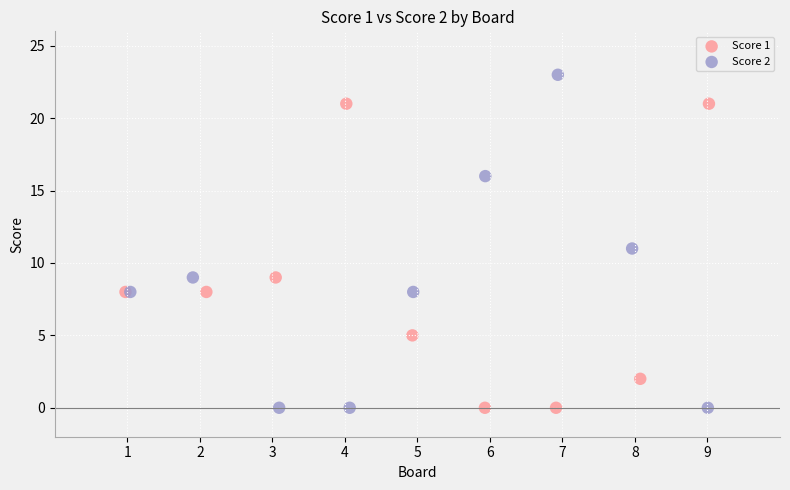

Which series reaches the maximum Y coordinate?

Score 2